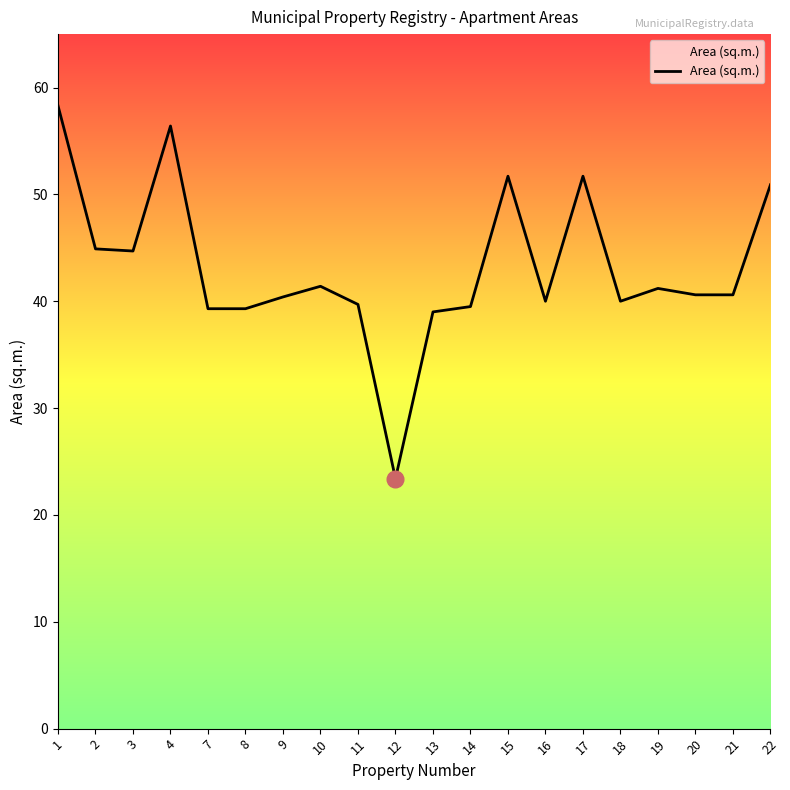

What is the approximate value at 21?

40.6